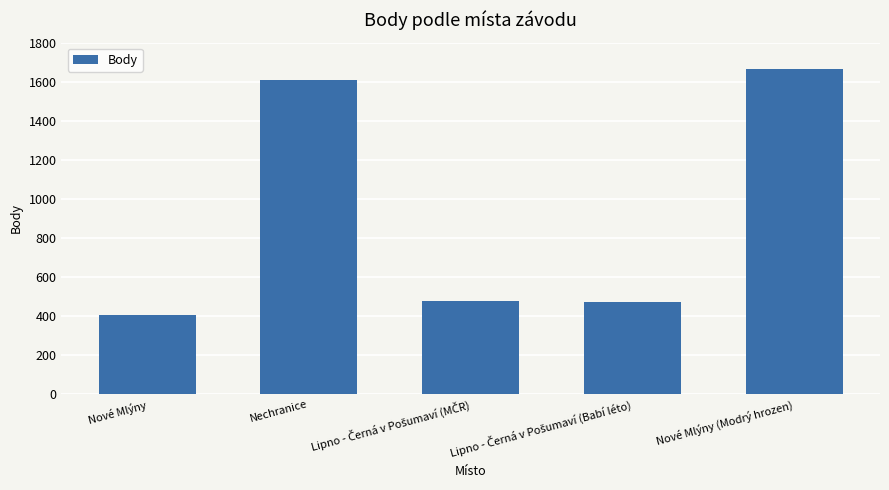

Are the bars grouped side by side (vs. stacked)?

No